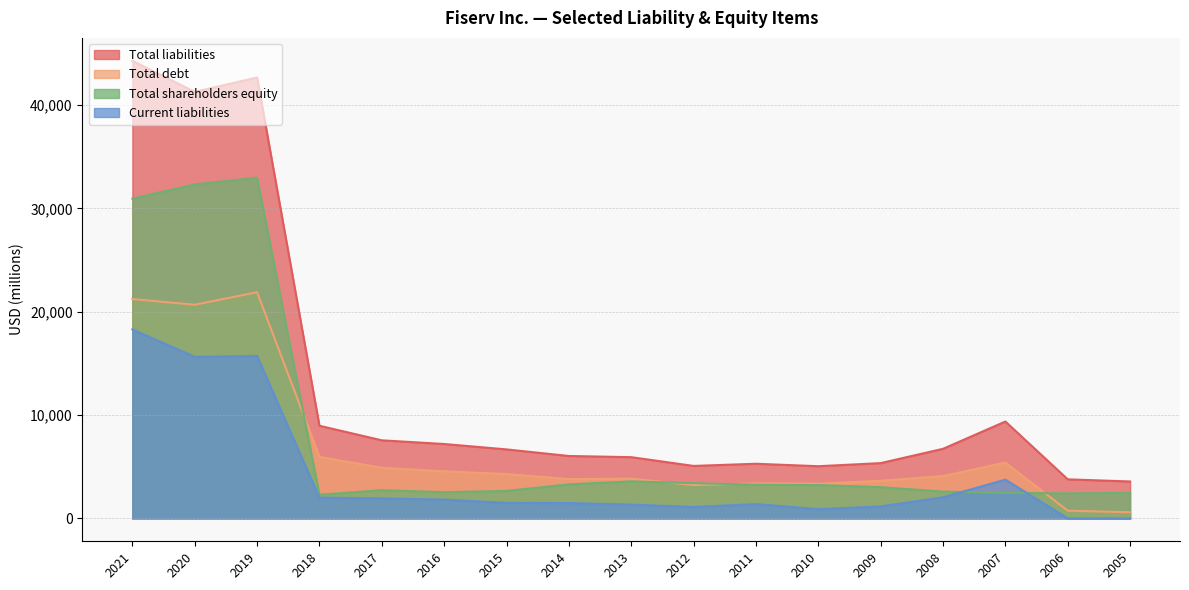

How many lines are shown in the chart?

4